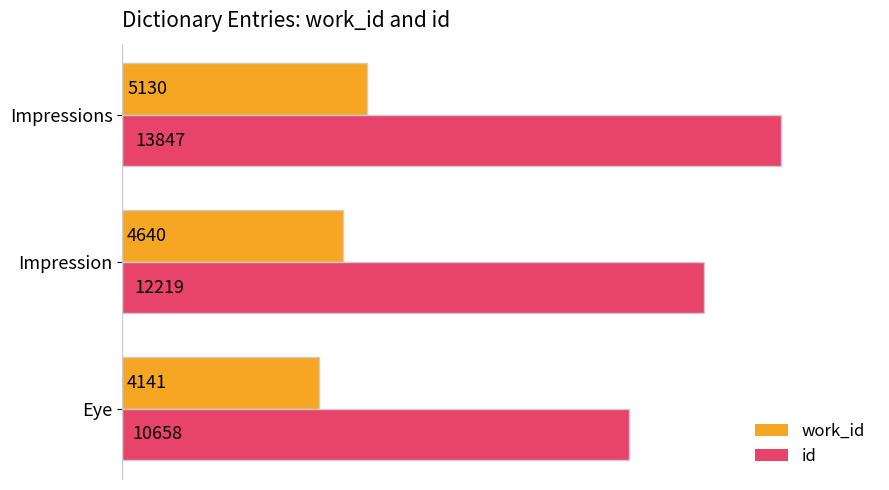

What are all the series names shown in the legend?

work_id, id